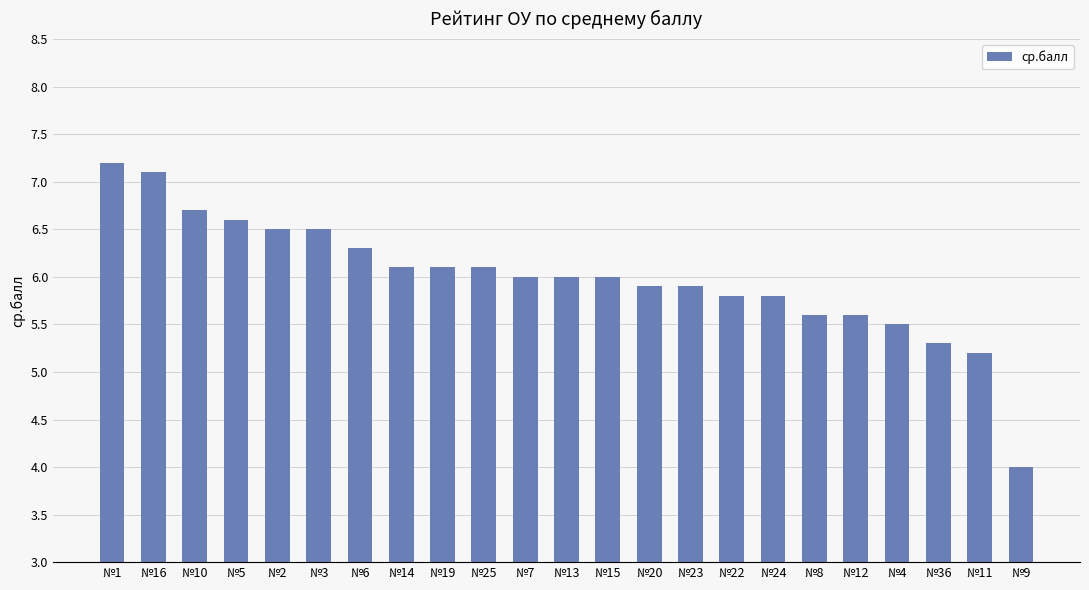

What is the smallest value displayed?

4.0